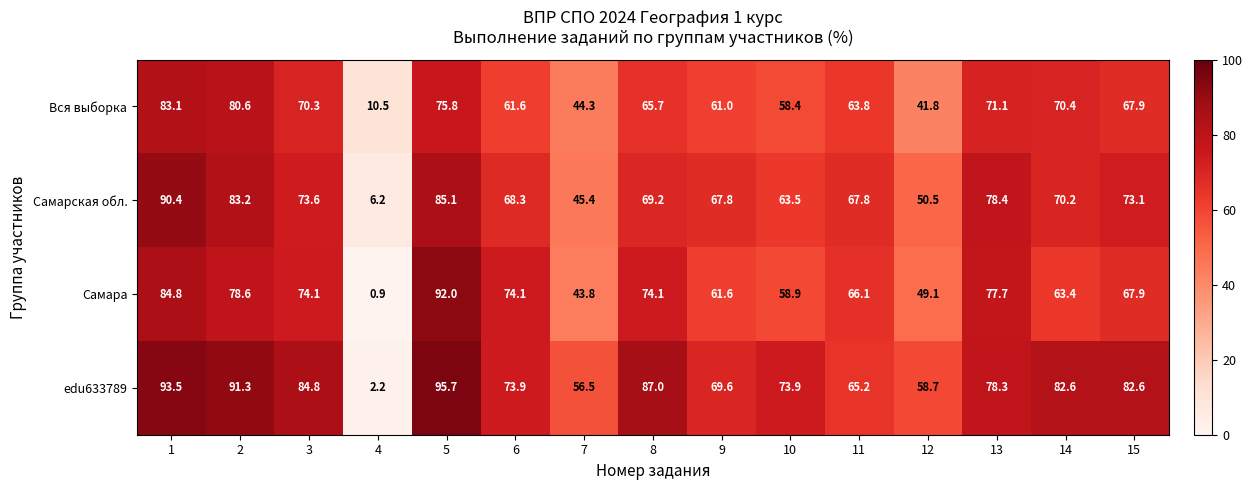

Which label corresponds to the largest value in the chart?

5